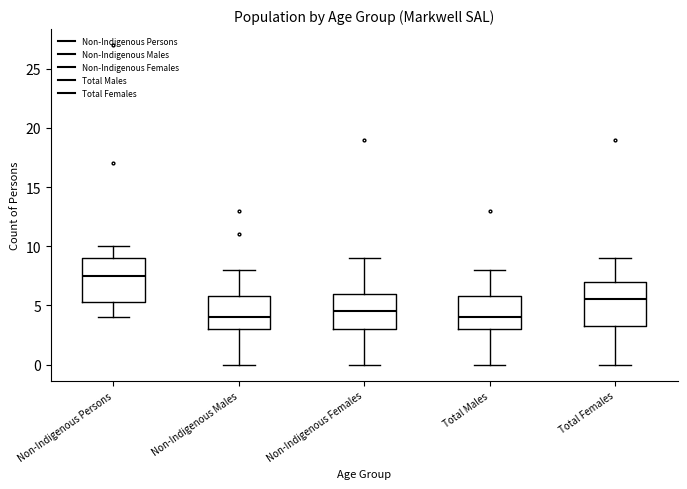

Where does the upper whisker of the box for Non-Indigenous Females end on the y-axis? The values are not printed on the chart, so give them approximately, as read against the axis.

9.0